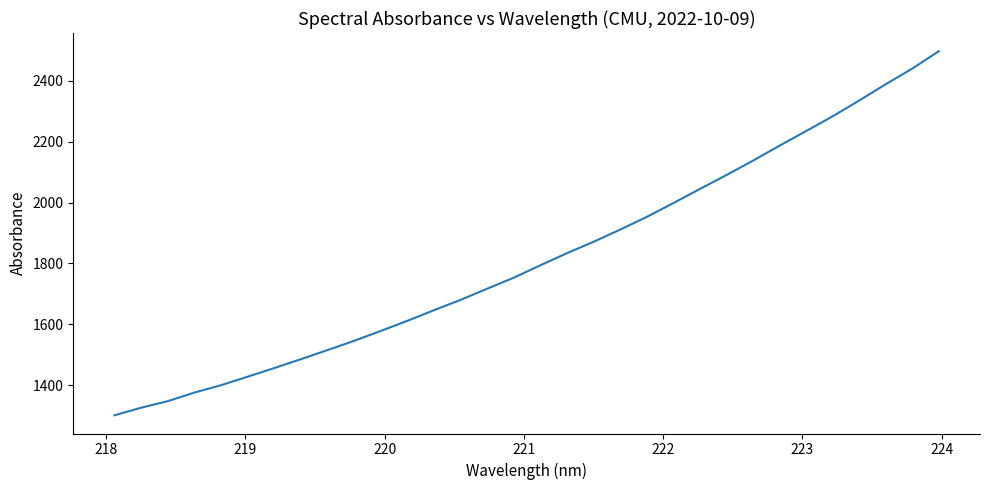

What is the minimum value shown in the chart?

1300.6